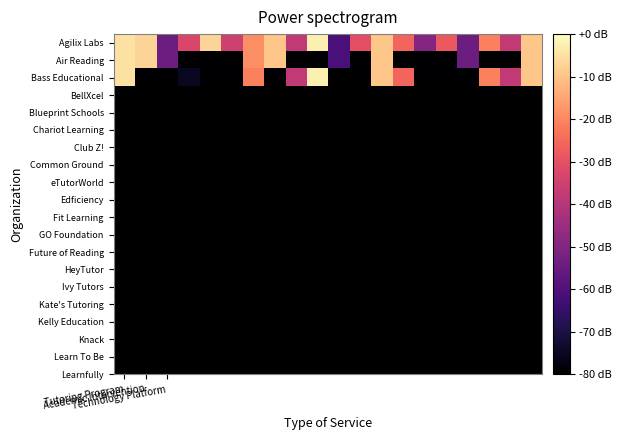

Reading right to left, transcribe all the data shown in this chart.

Agilix Labs: -9.4	-37.6	-21.2	-54.1	-28.2	-49.4	-25.9	-9.4	-30.6	-61.2	-2.4	-37.6	-9.4	-18.8	-35.3	-7.1	-32.9	-54.1	-7.1	-4.7
Air Reading: -9.4	-80.0	-80.0	-54.1	-80.0	-80.0	-80.0	-9.4	-80.0	-61.2	-80.0	-80.0	-9.4	-18.8	-80.0	-80.0	-103.5	-54.1	-7.1	-4.7
Bass Educational: -9.4	-37.6	-21.2	-80.0	-80.0	-80.0	-25.9	-9.4	-80.0	-80.0	-2.4	-37.6	-80.0	-21.2	-80.0	-80.0	-75.3	-80.0	-80.0	-4.7